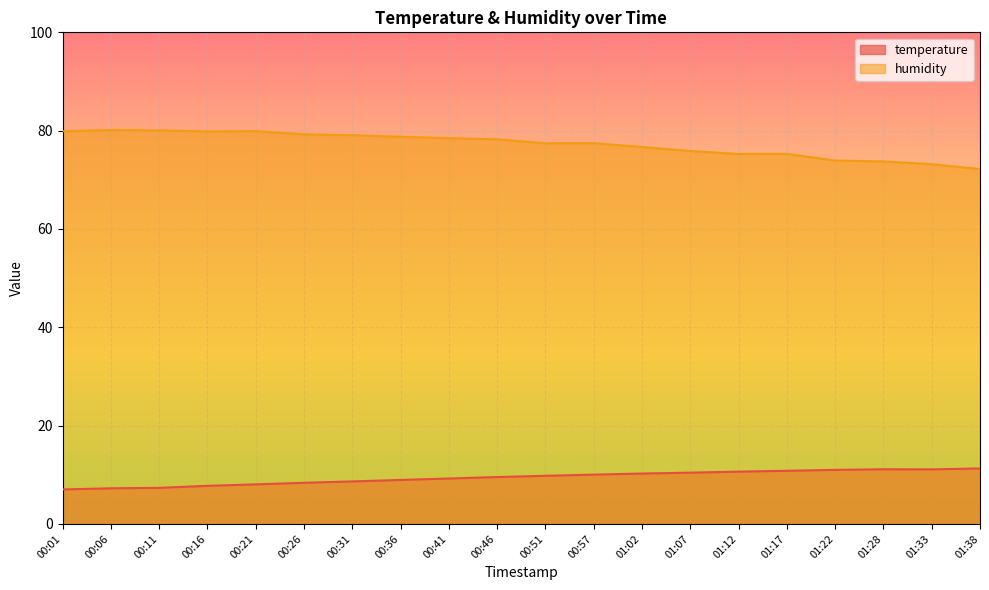

Where is the first local minimum for humidity?

00:16